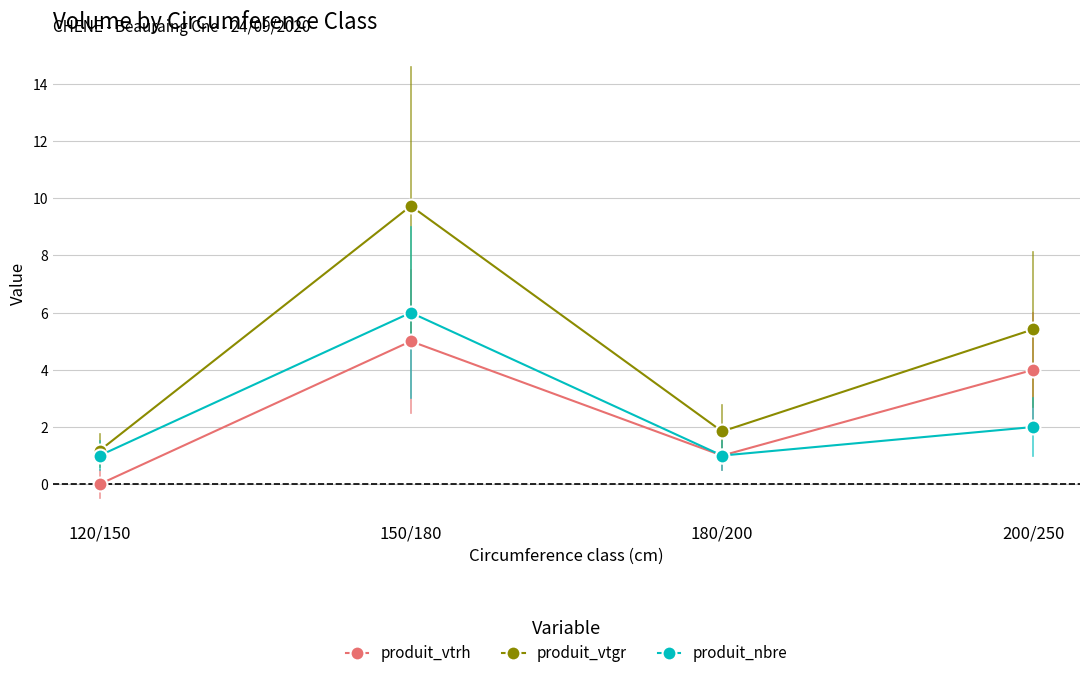

What is the sum of the produit_vtgr values at 200/250 and 120/150?

6.6